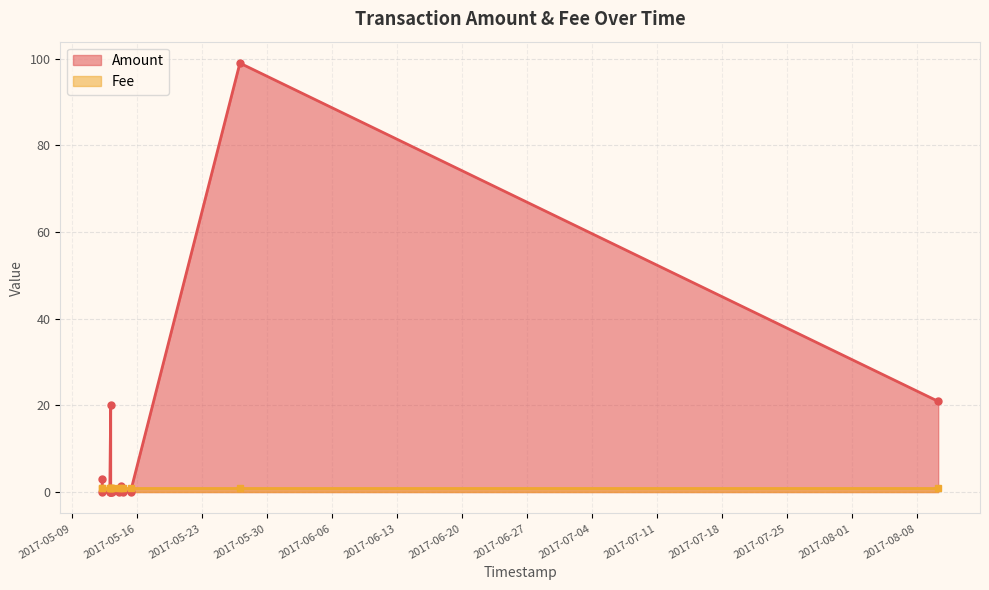

Count the number of categories in the chart.

13